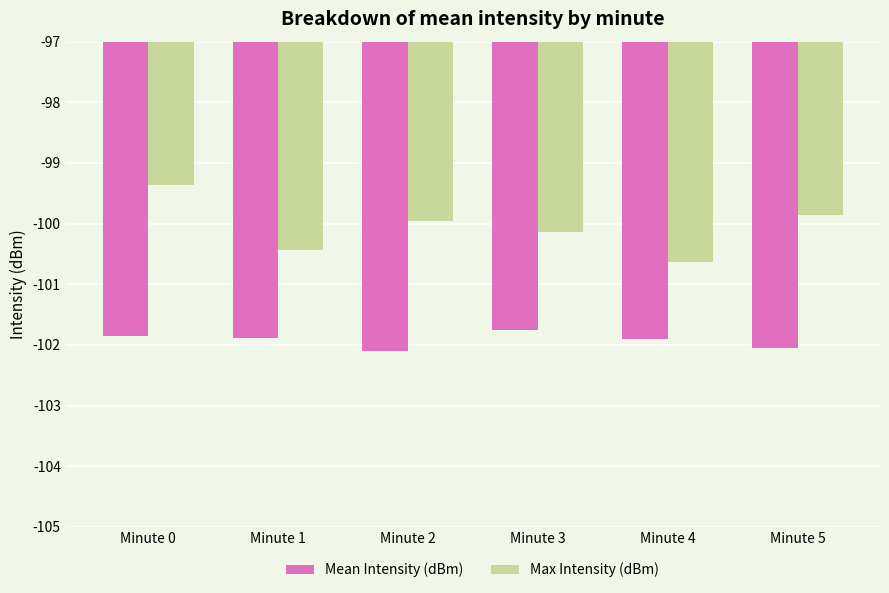

List the series in order of their overall mean, highest first.

Max Intensity (dBm), Mean Intensity (dBm)